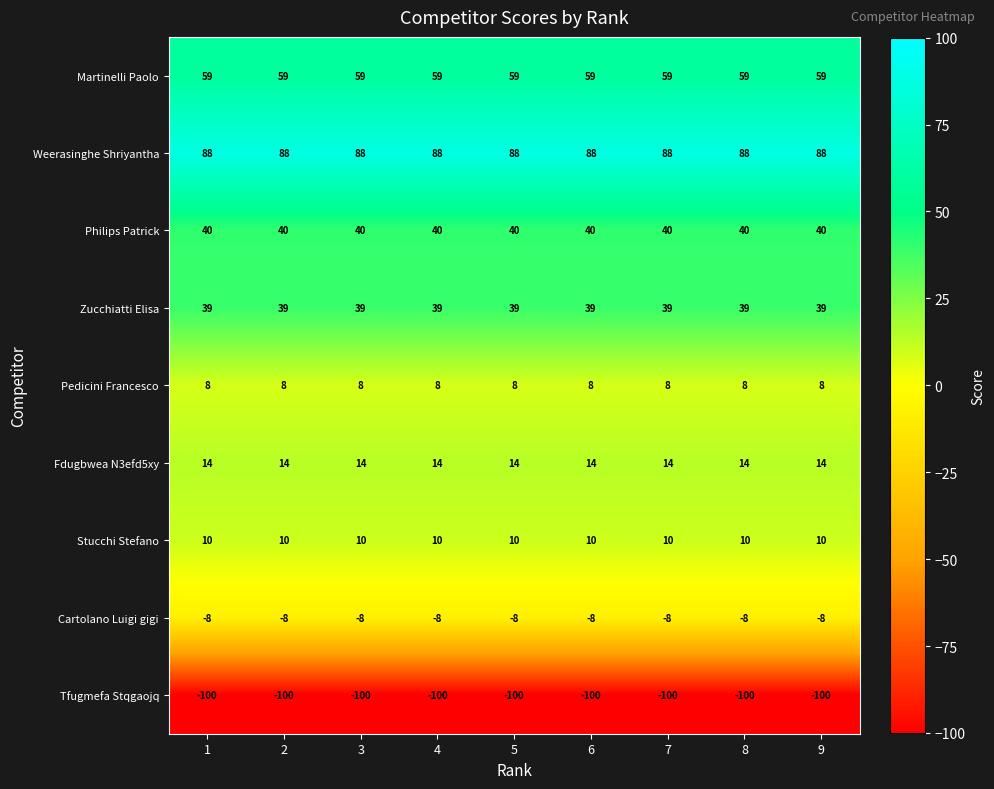

Which series has the largest total across all categories?

Weerasinghe Shriyantha